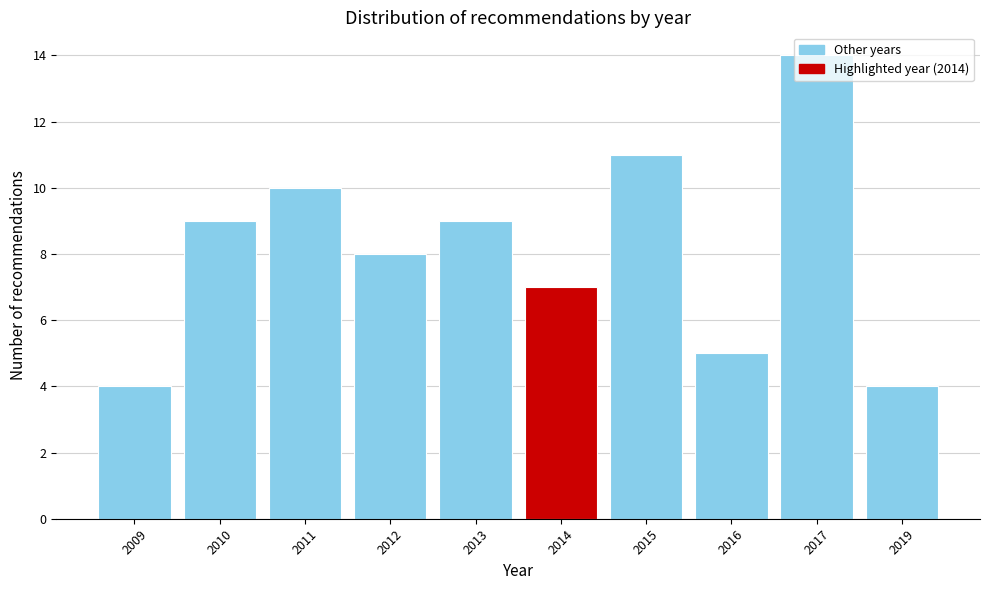

At which category does the chart reach its peak across all series?

2017